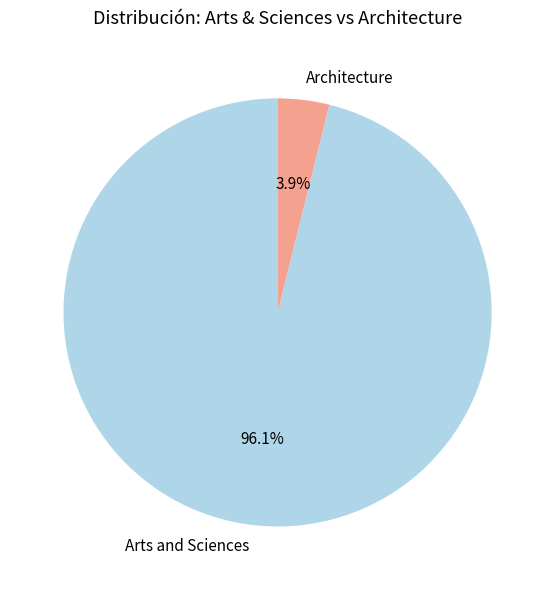

Does Architecture represent more than half of the total?

No